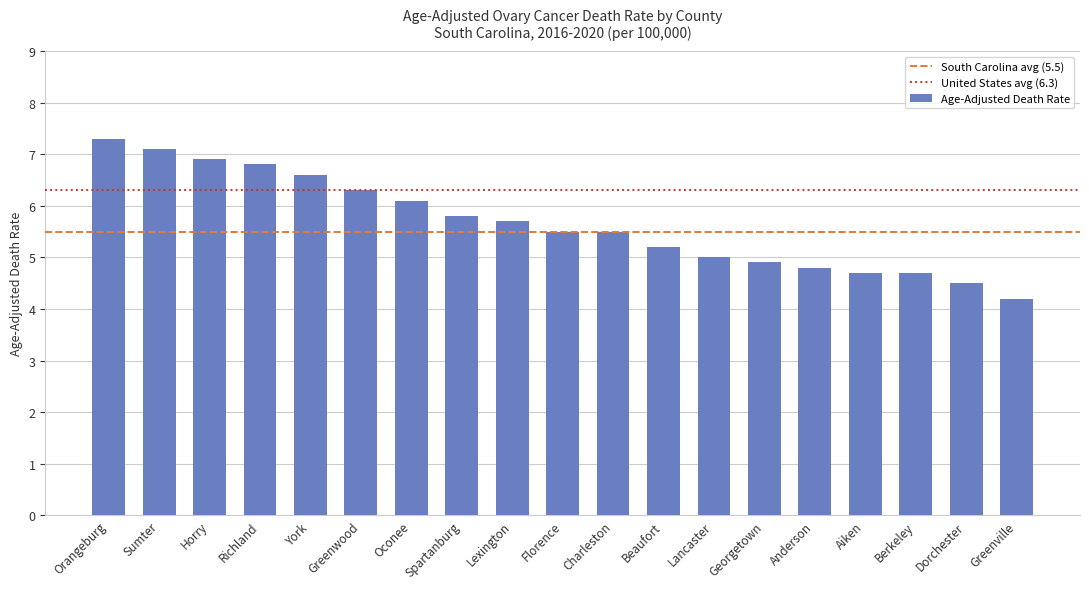

What is the label of the 6th bar from the right?

Georgetown